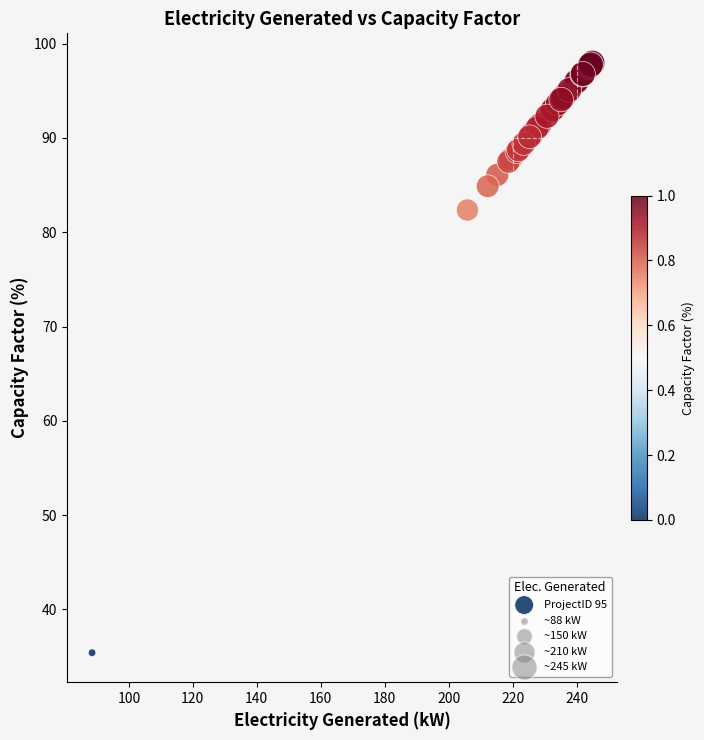

What Y value in the scatter plot is closest to 66?

82.4